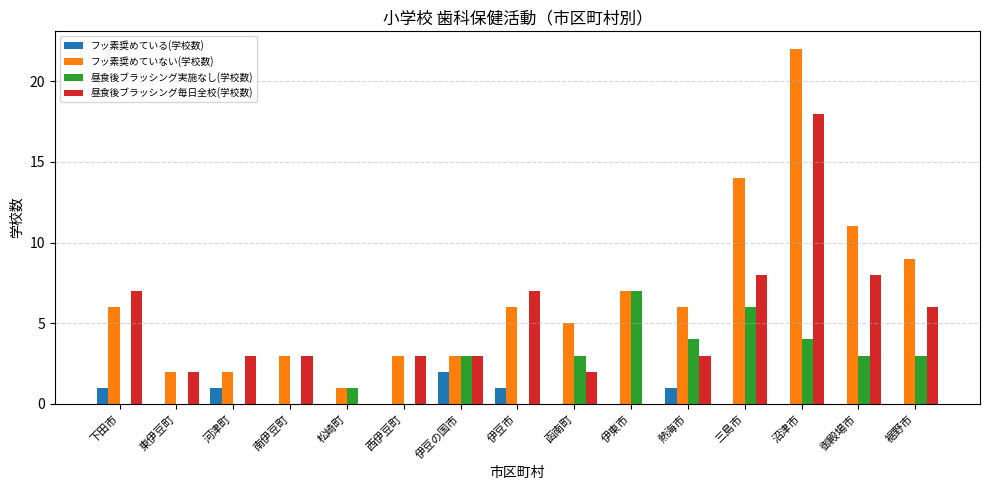

The 昼食後ブラッシング実施なし(学校数) series shows 5 at 函南町. True or false?

False